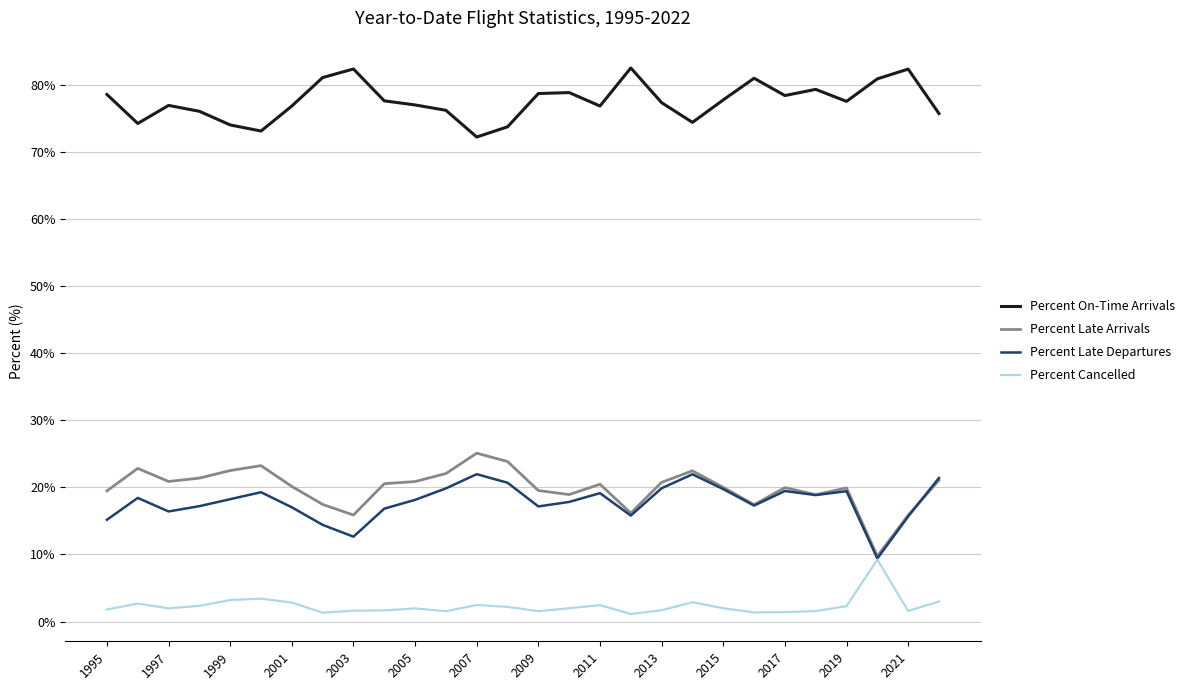

True or false: Percent On-Time Arrivals and Percent Late Arrivals intersect in this chart.

False